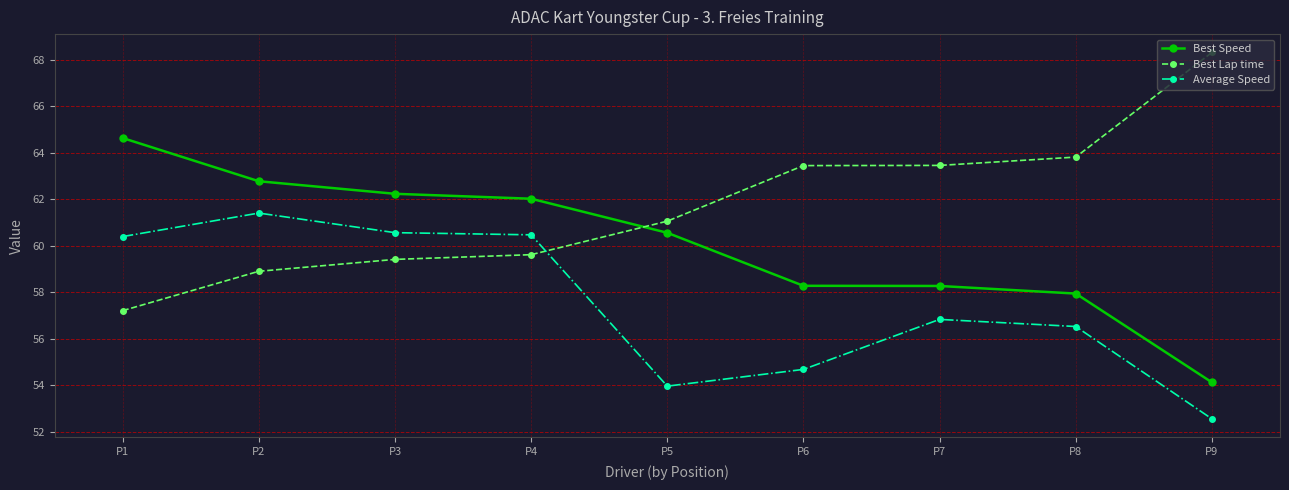

List the series in order of their overall mean, highest first.

Best Lap time, Best Speed, Average Speed